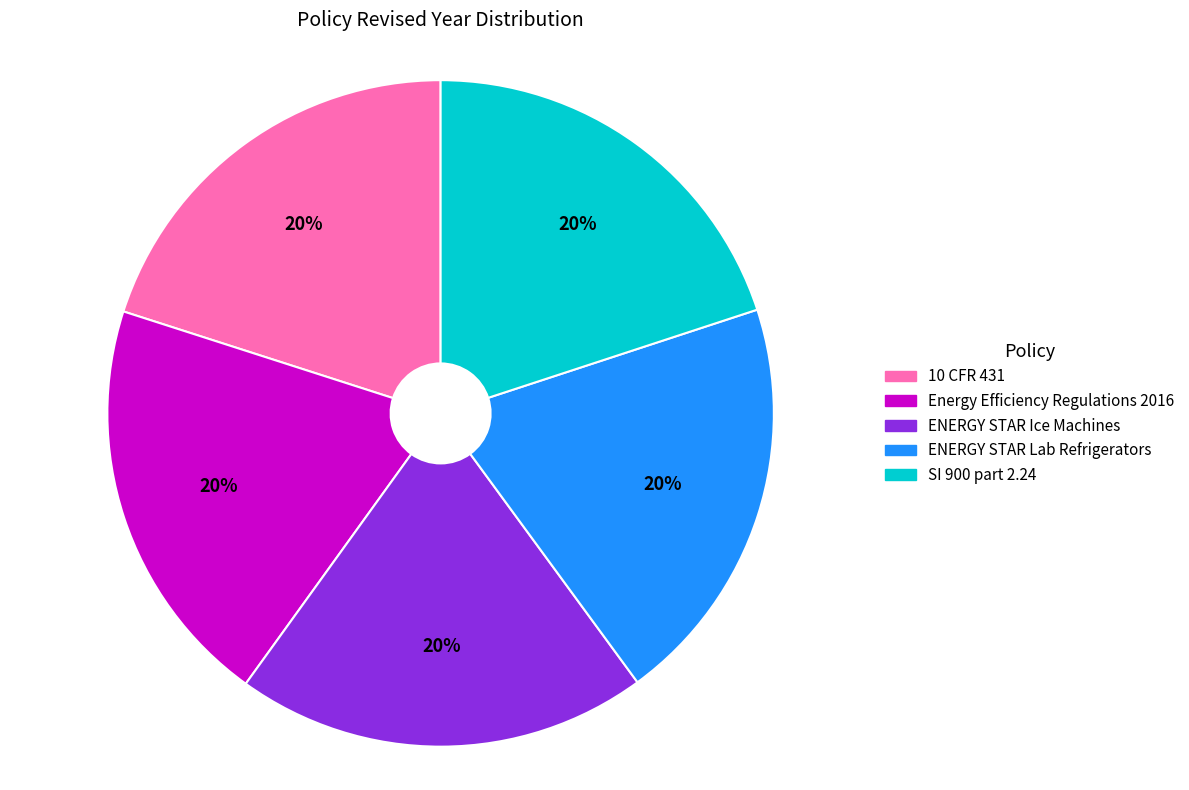

Count the number of slices in the pie.

5